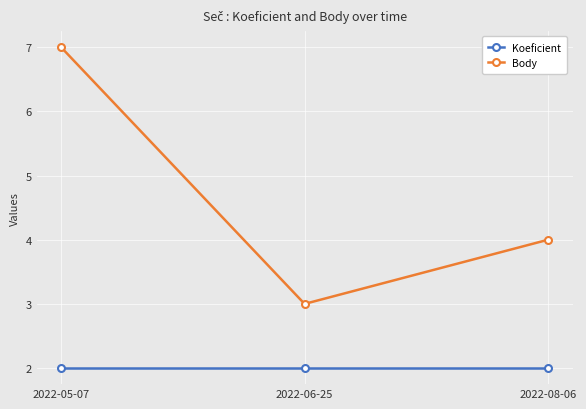

Count the number of categories in the chart.

3